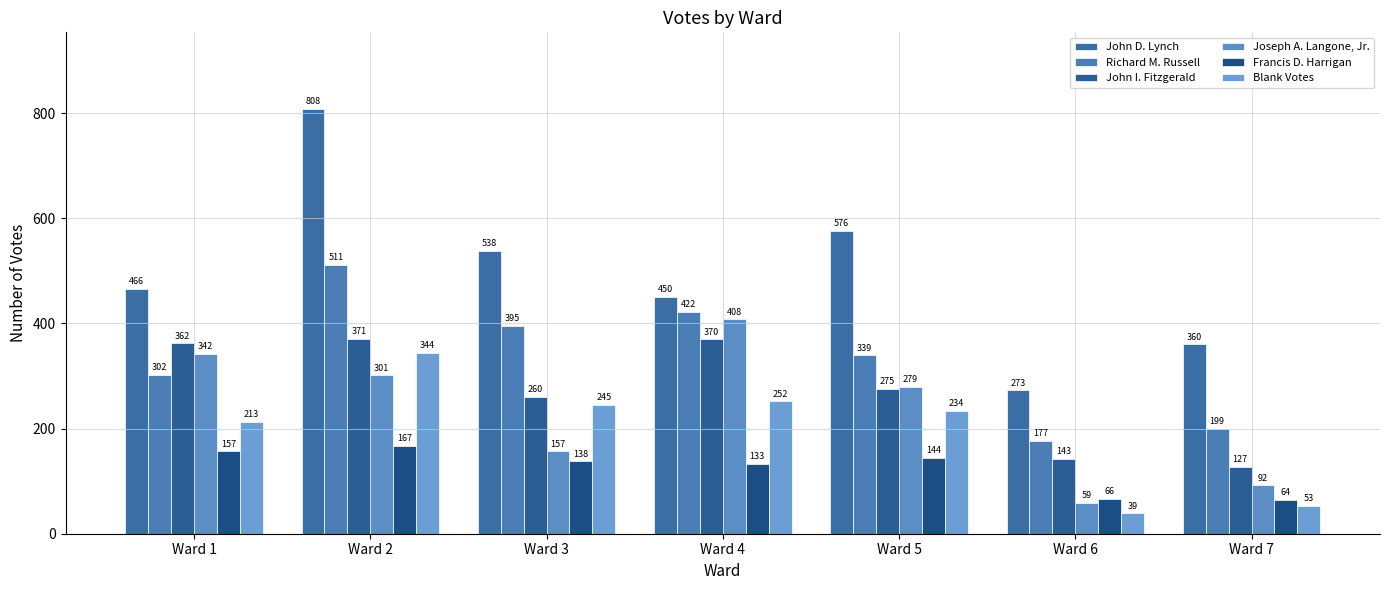

At which label does John D. Lynch first exceed 466?

Ward 2